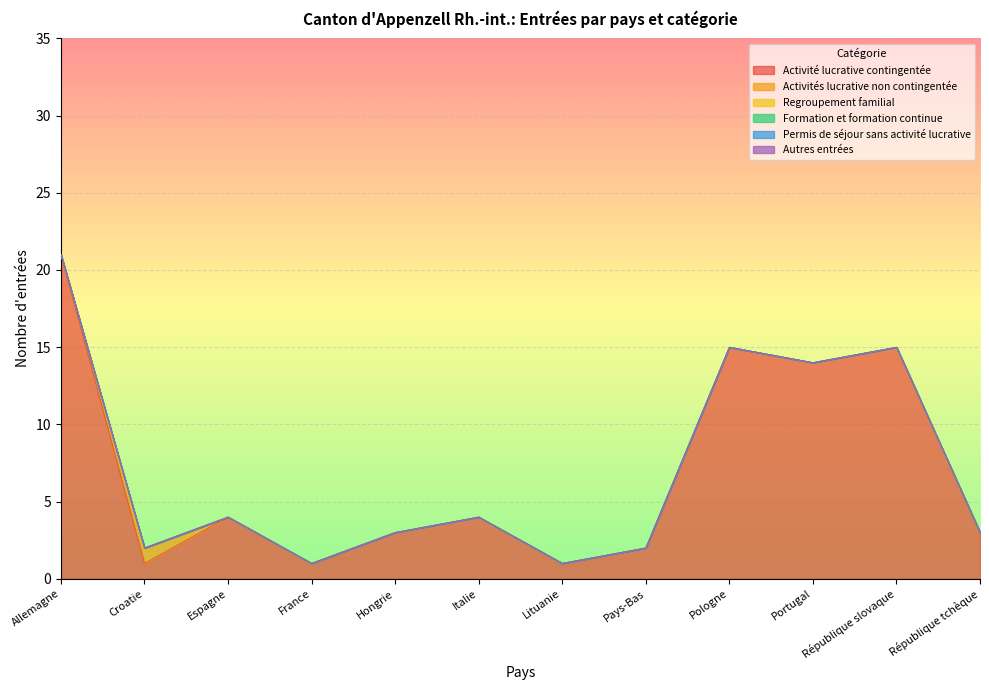

Which series has the largest total across all categories?

Activité lucrative contingentée